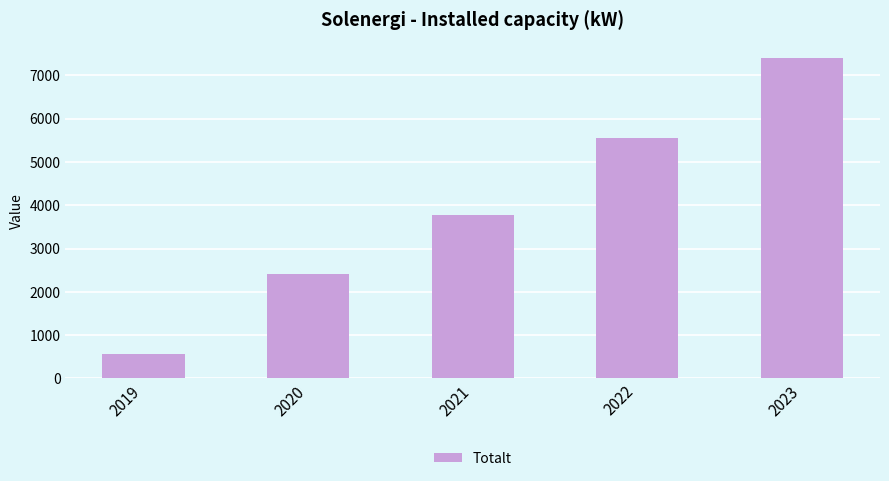

How many data points are less than 3787?

2